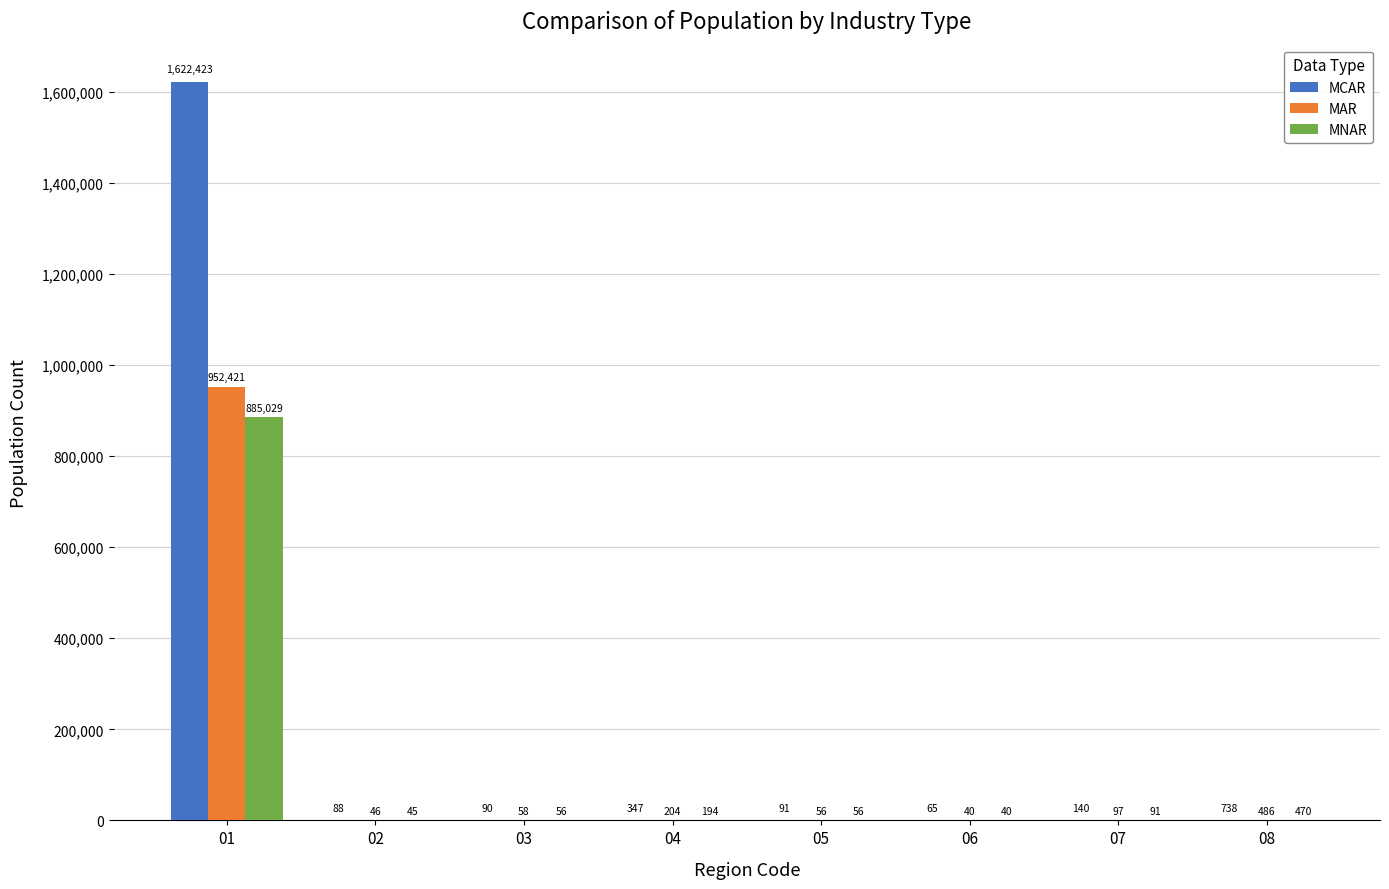

True or false: MNAR has a value of 40 at 06.

True